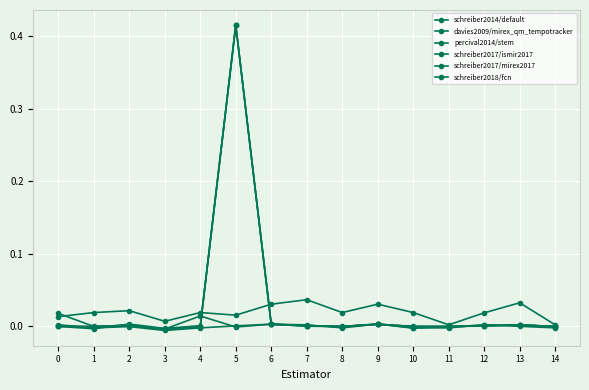

Is this an area chart (filled region under the line)?

No